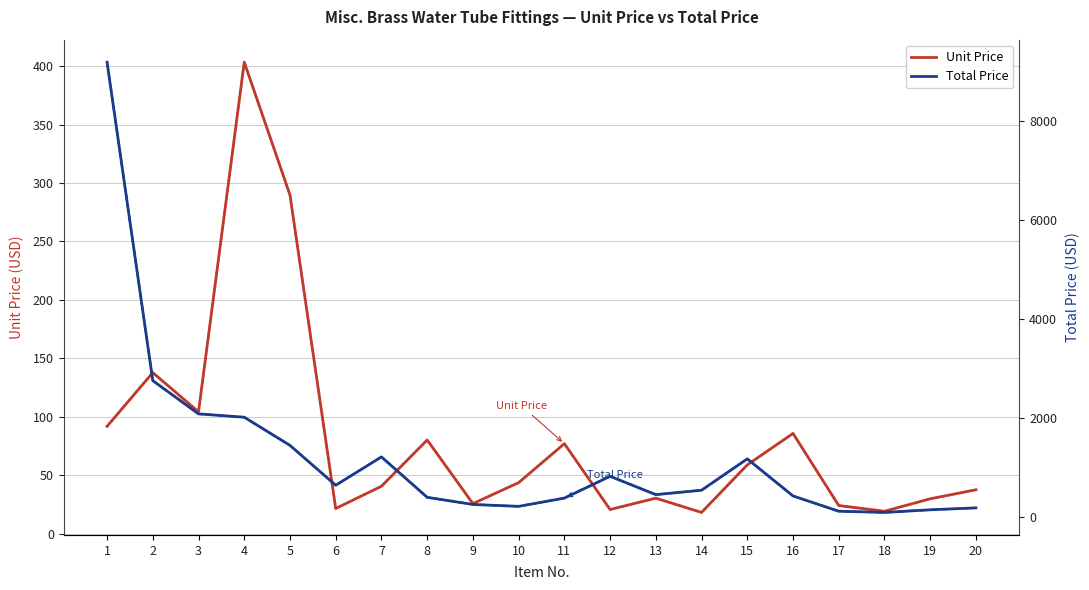

What is the spread (max minus min) of values at 18?

76.6